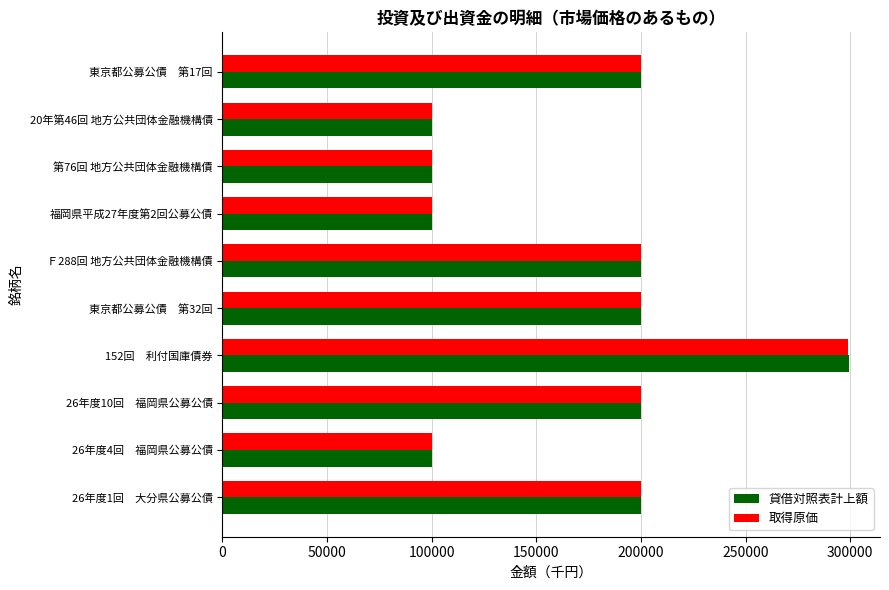

Count the 取得原価 values in the range 100000 to 200000.

9